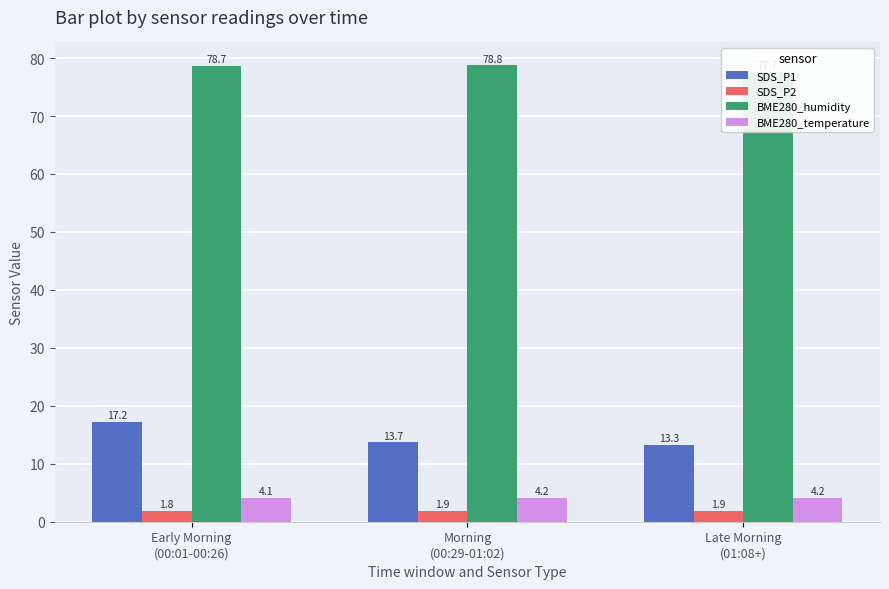

Reading left to right, list all the values displayed in this chart.

SDS_P1: 17.2	13.7	13.3
SDS_P2: 1.8	1.9	1.9
BME280_humidity: 78.7	78.8	77.7
BME280_temperature: 4.1	4.2	4.2